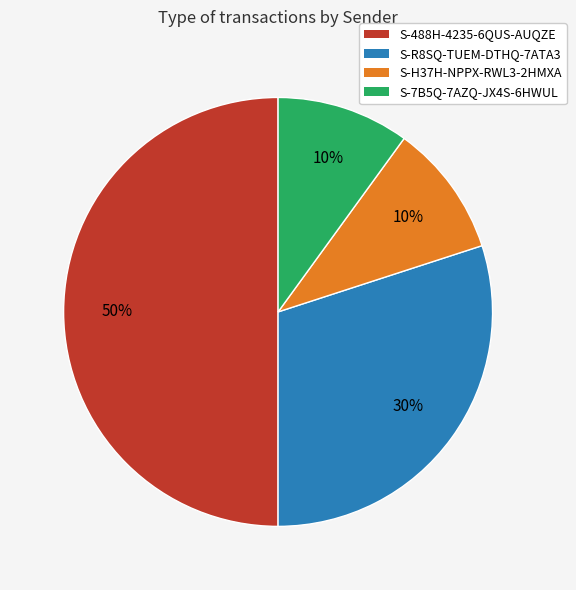

Do S-H37H-NPPX-RWL3-2HMXA and S-488H-4235-6QUS-AUQZE together represent more than half of the pie?

Yes